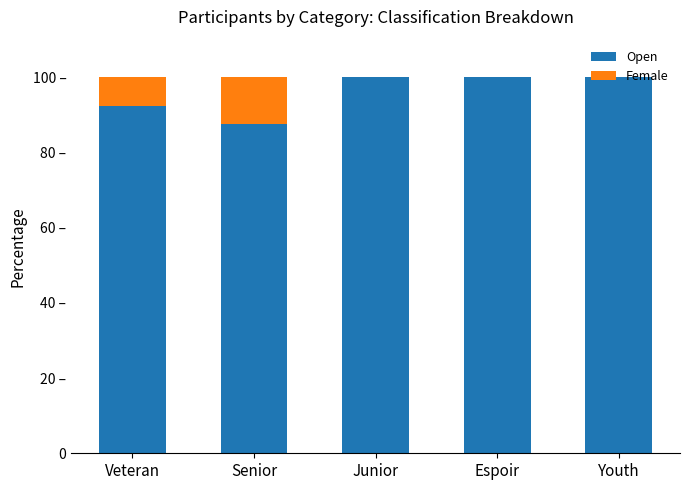

What is the value of the Open bar at the 2nd from the left?

87.5